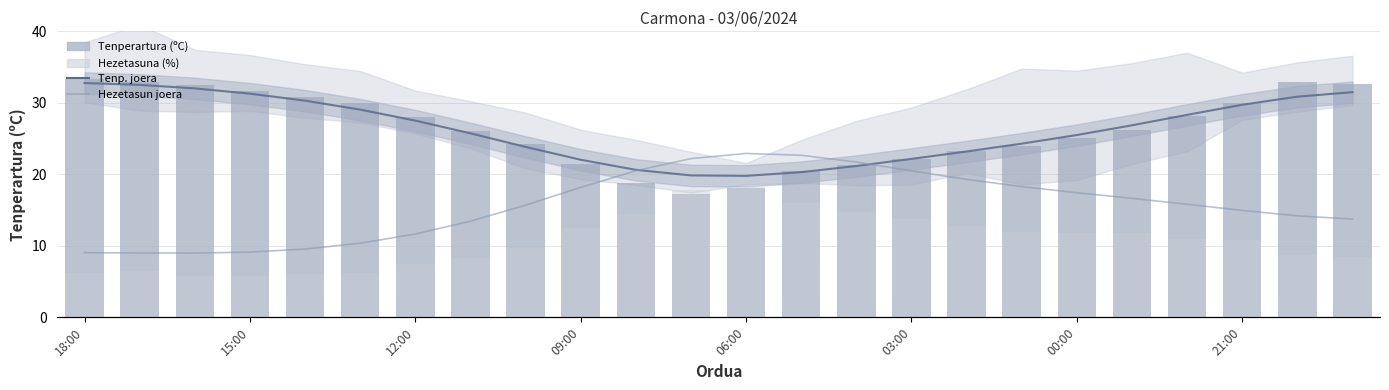

How many groups of bars are there?

24